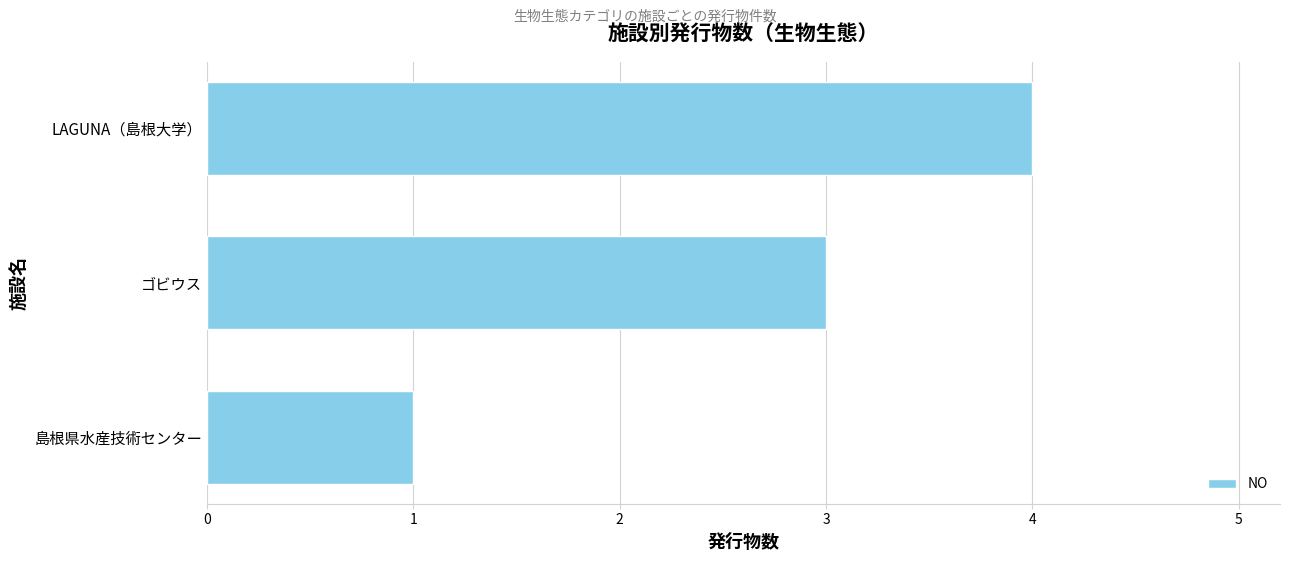

Rank the categories by value from lowest to highest.

島根県水産技術センター, ゴビウス, LAGUNA（島根大学）